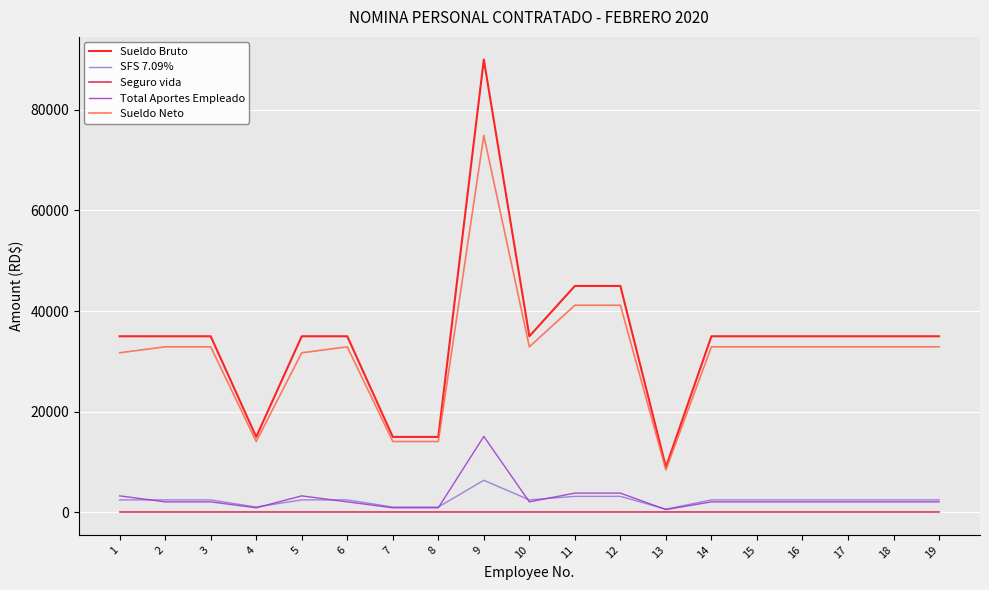

Rank the series by their maximum value, from lowest to highest.

Seguro vida, SFS 7.09%, Total Aportes Empleado, Sueldo Neto, Sueldo Bruto